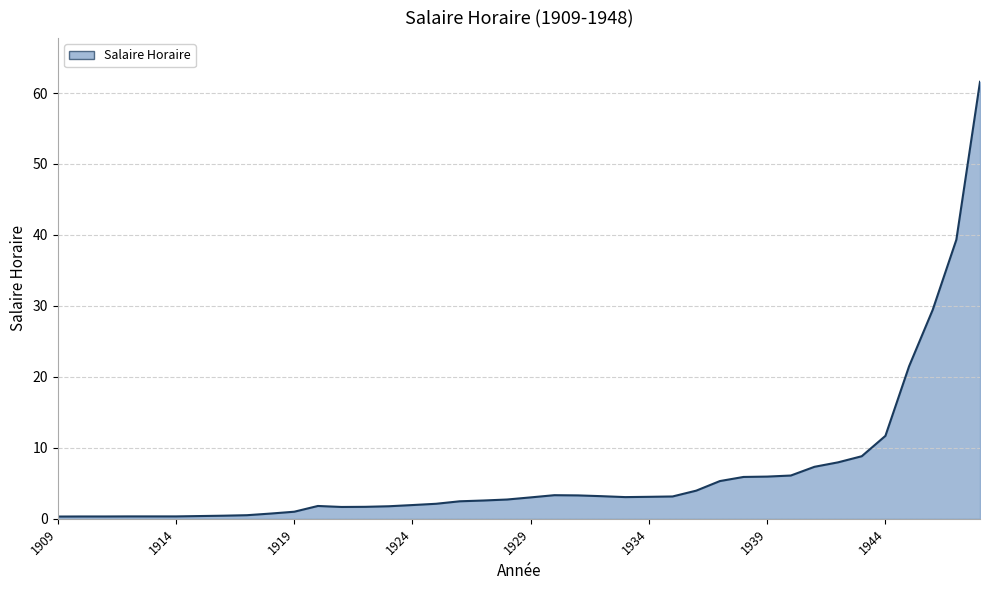

How many points are lower than both their immediate neighbors (excluding endpoints)?

2